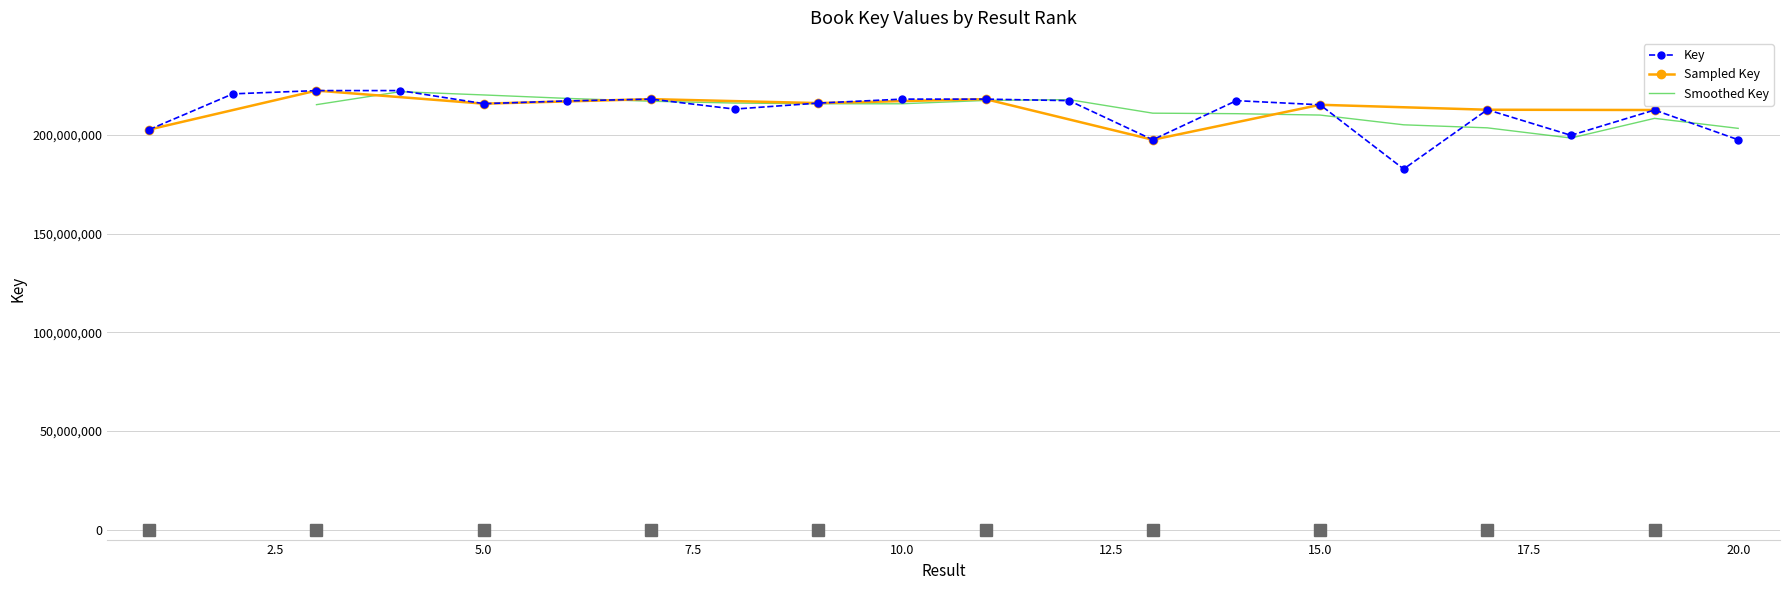

The chart shows a value of 332076303 at 20. True or false?

False